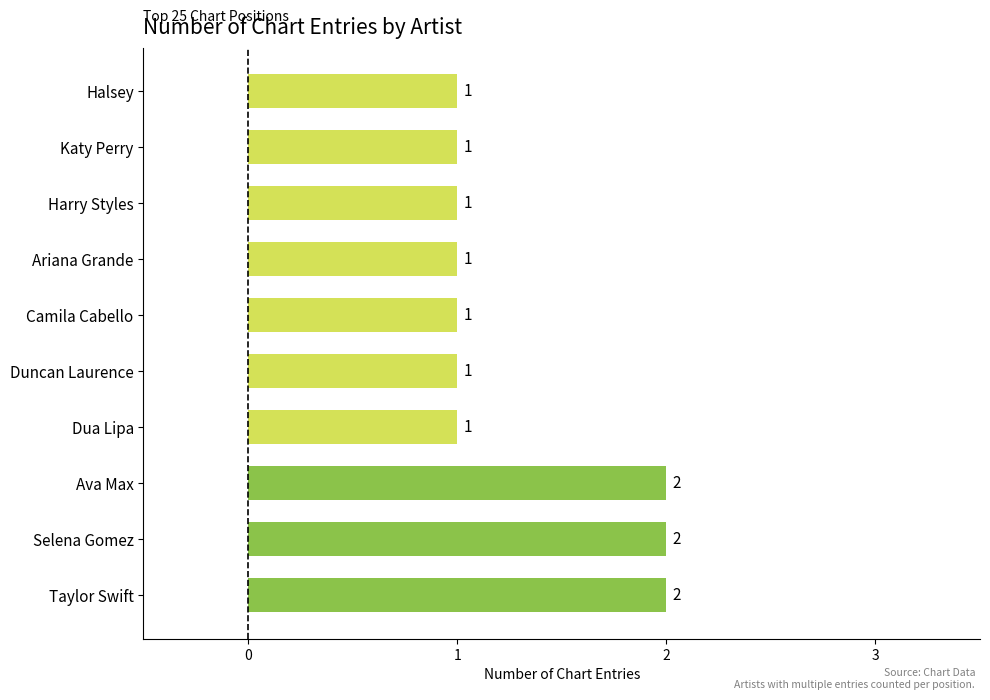

Count the values in the range 1 to 2.

10